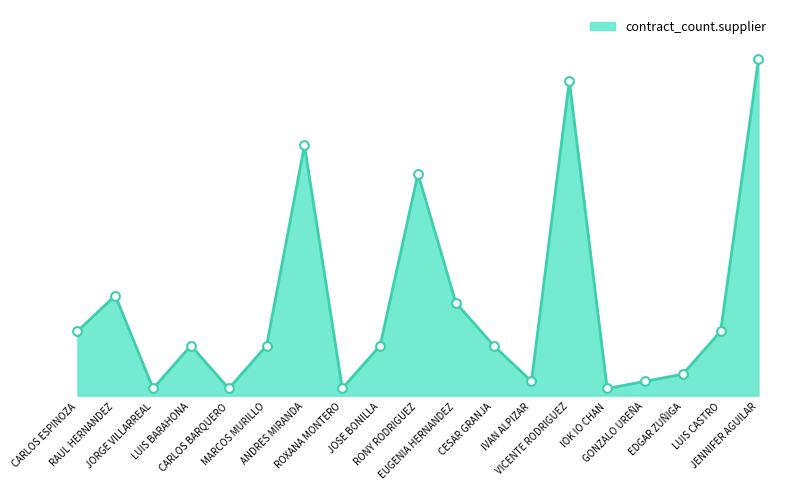

What is the ratio of the value at ROXANA MONTERO to the value at IVAN ALPIZAR?

0.5